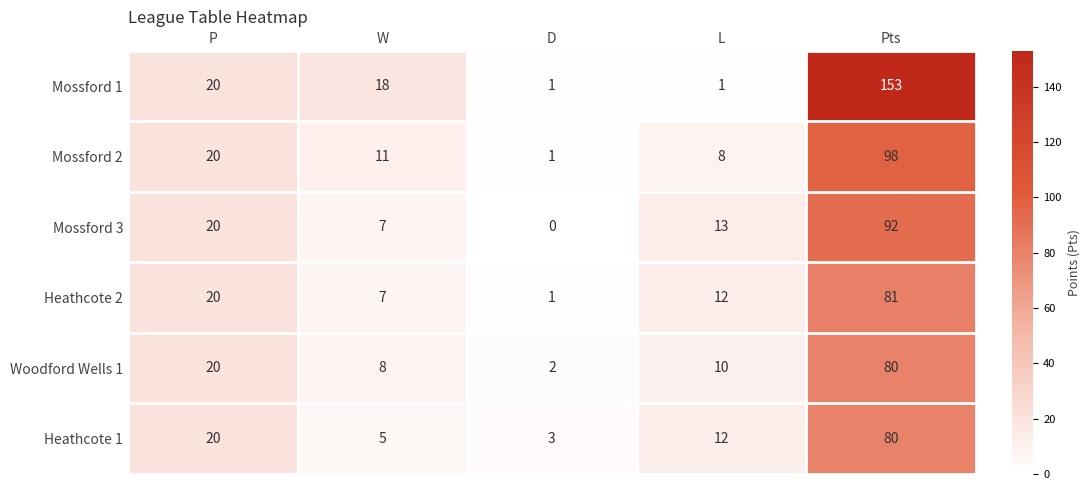

The value of Mossford 1 at P is 8. True or false?

False